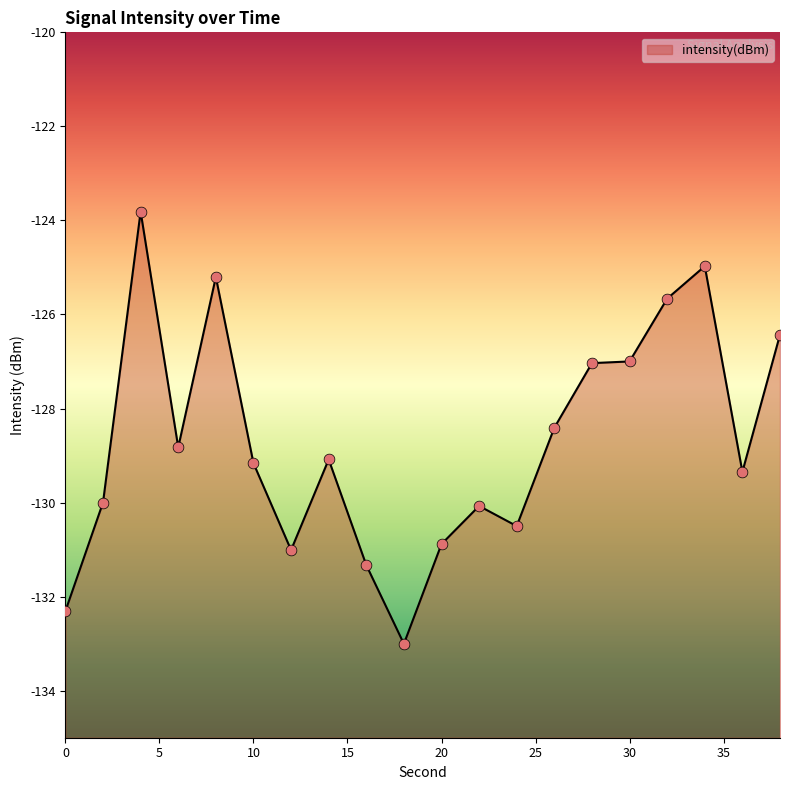

What is the change in value from 0 to 2?

+2.3